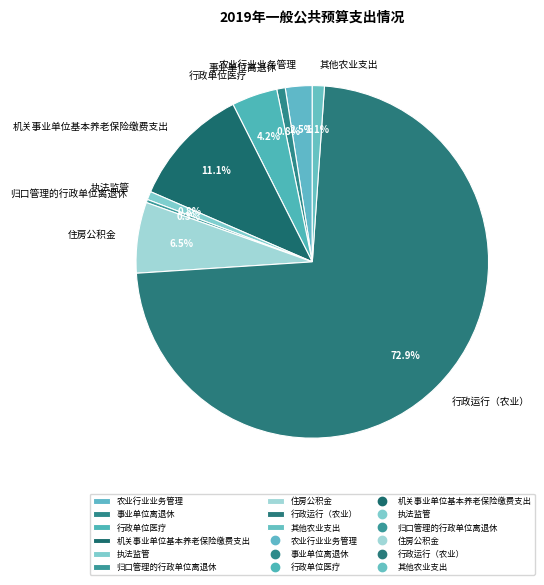

Which slice is the largest?

行政运行（农业）